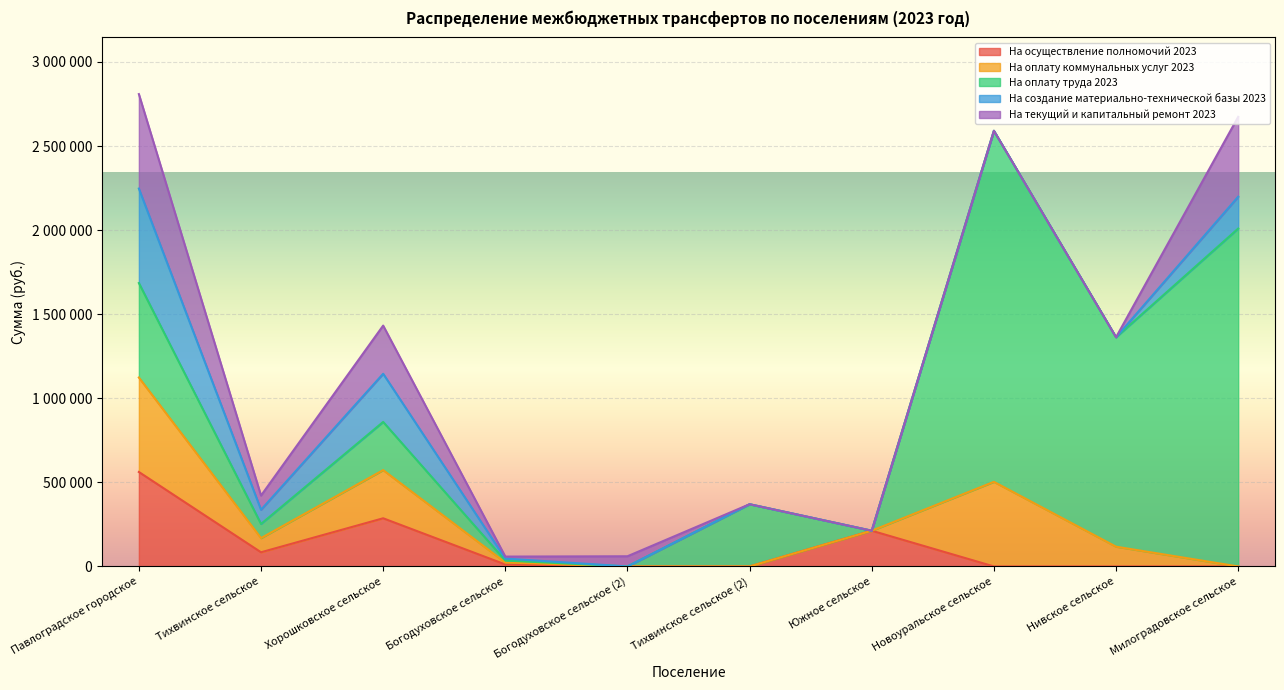

What is the spread (max minus min) of values at Милоградовское сельское?

2009385.4